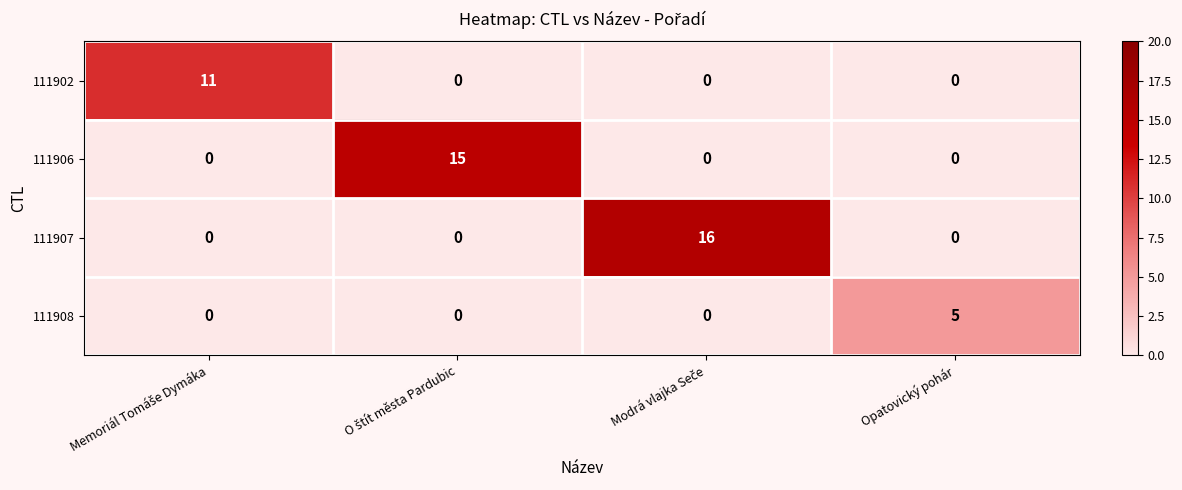

Which series has the widest spread of values?

111907